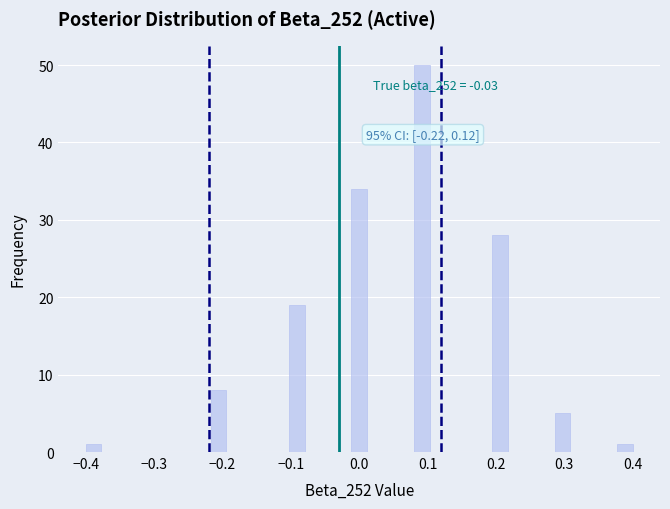

Read against the x-axis, roughly where is the centre of the tallest bar?

0.09